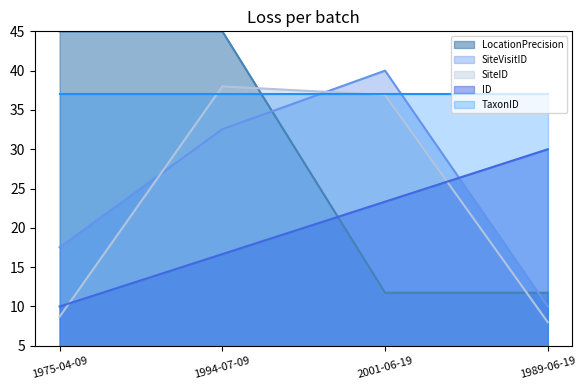

Which series has the widest spread of values?

LocationPrecision